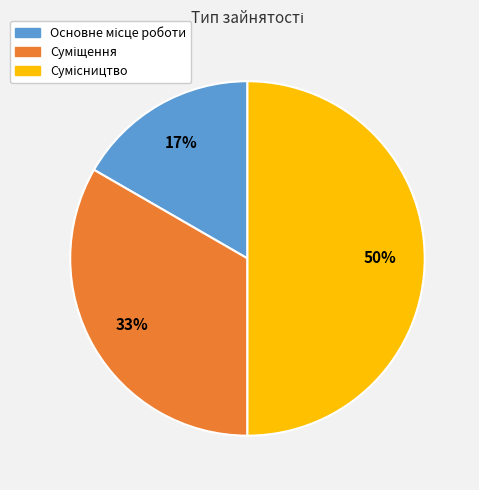

Count the number of slices in the pie.

3